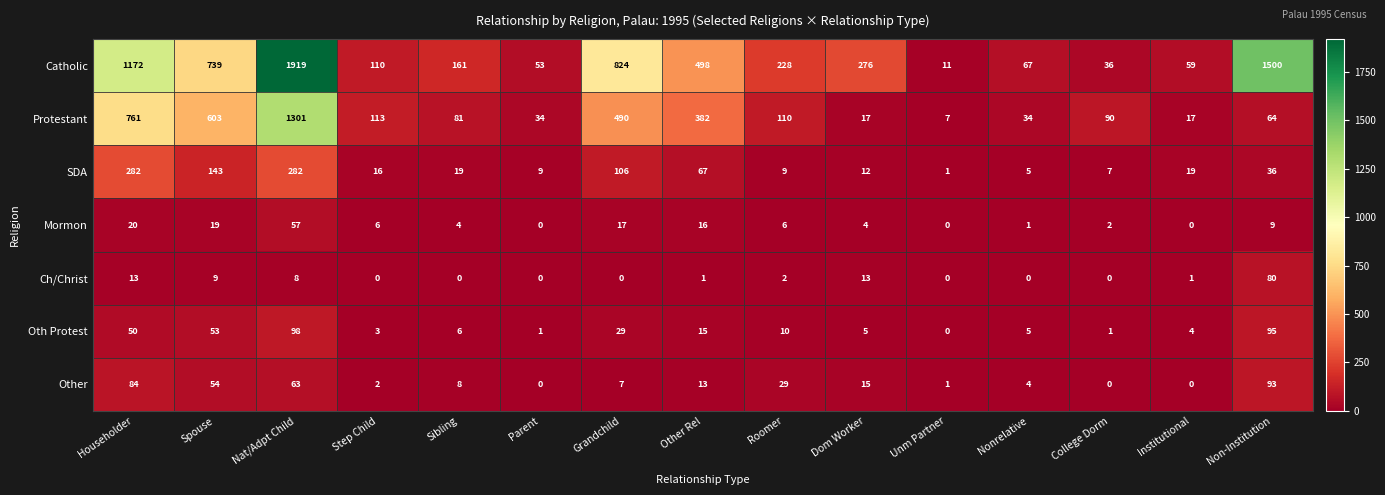

What is the spread (max minus min) of values at Spouse?

730